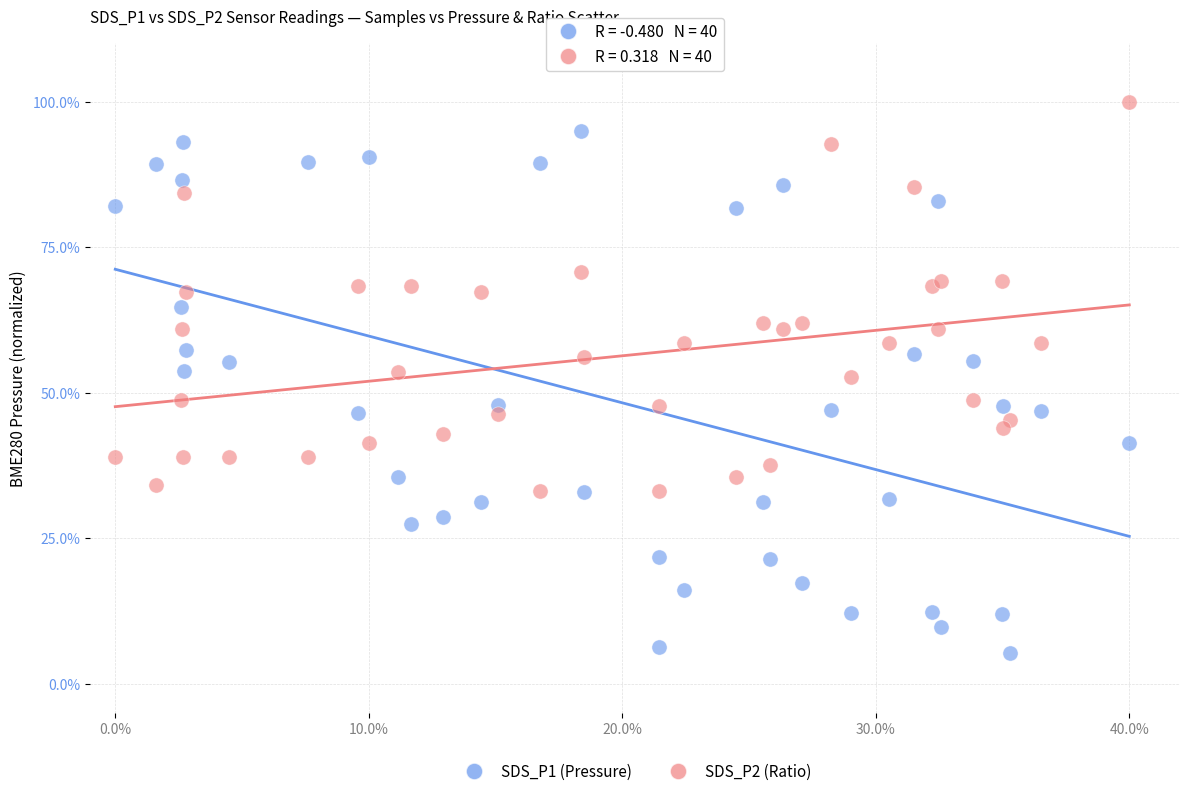

Which series contains the lowest Y value?

SDS_P1 (Pressure)